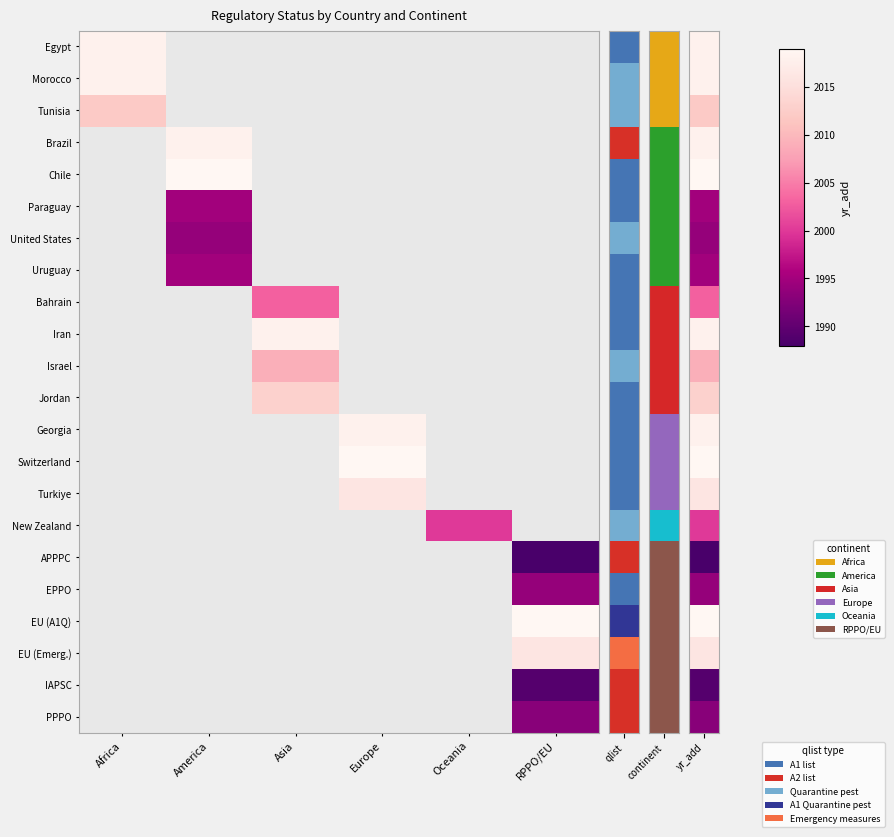

At how many categories does at least one series exceed 1991?

6